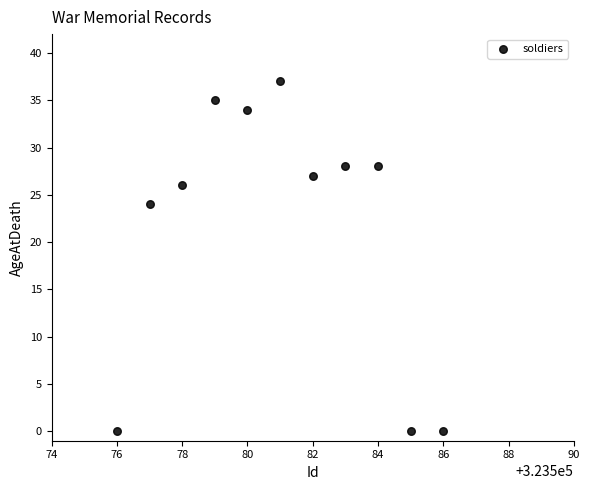

What Y value in the scatter plot is closest to 18?

24